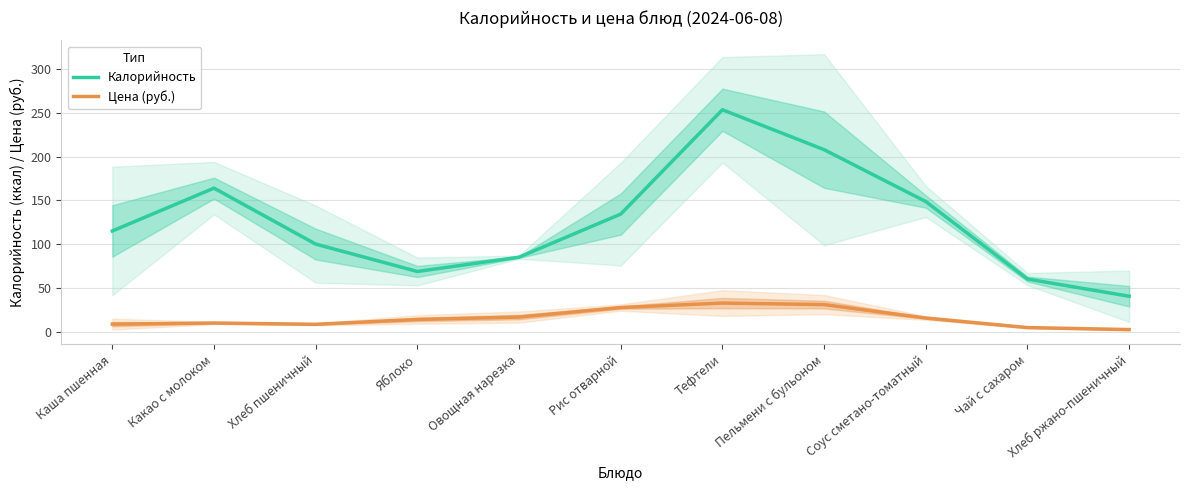

Which category has the highest value in the Калорийность series?

Тефтели